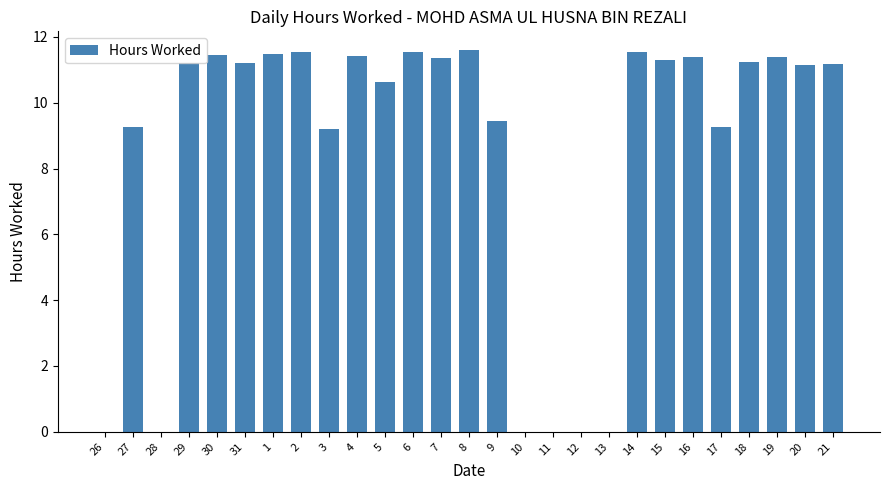

What is the change in value from 13 to 21?

+11.2